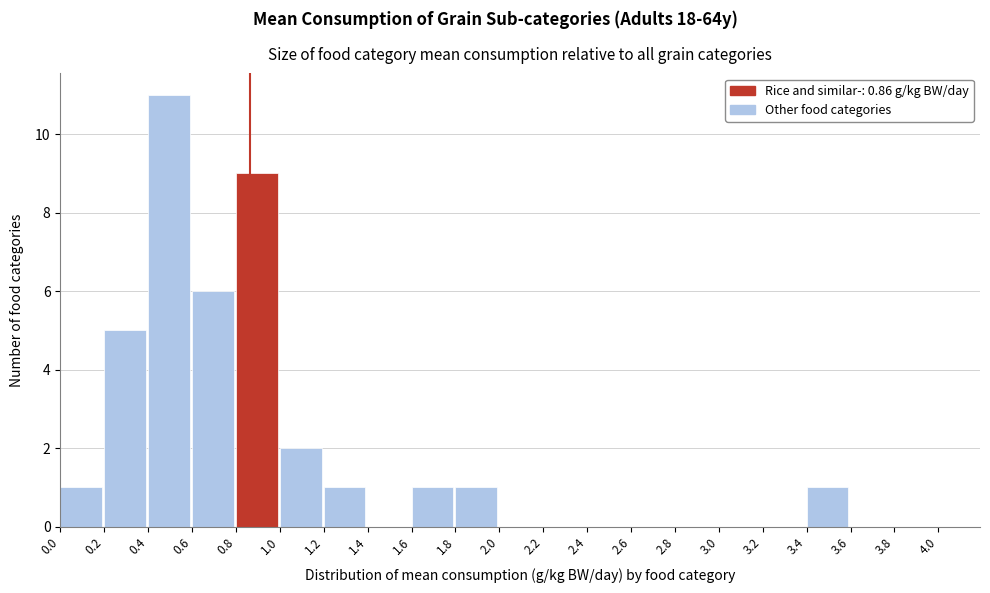

Over which range of the x-axis is the bar tallest?

0.4 to 0.6